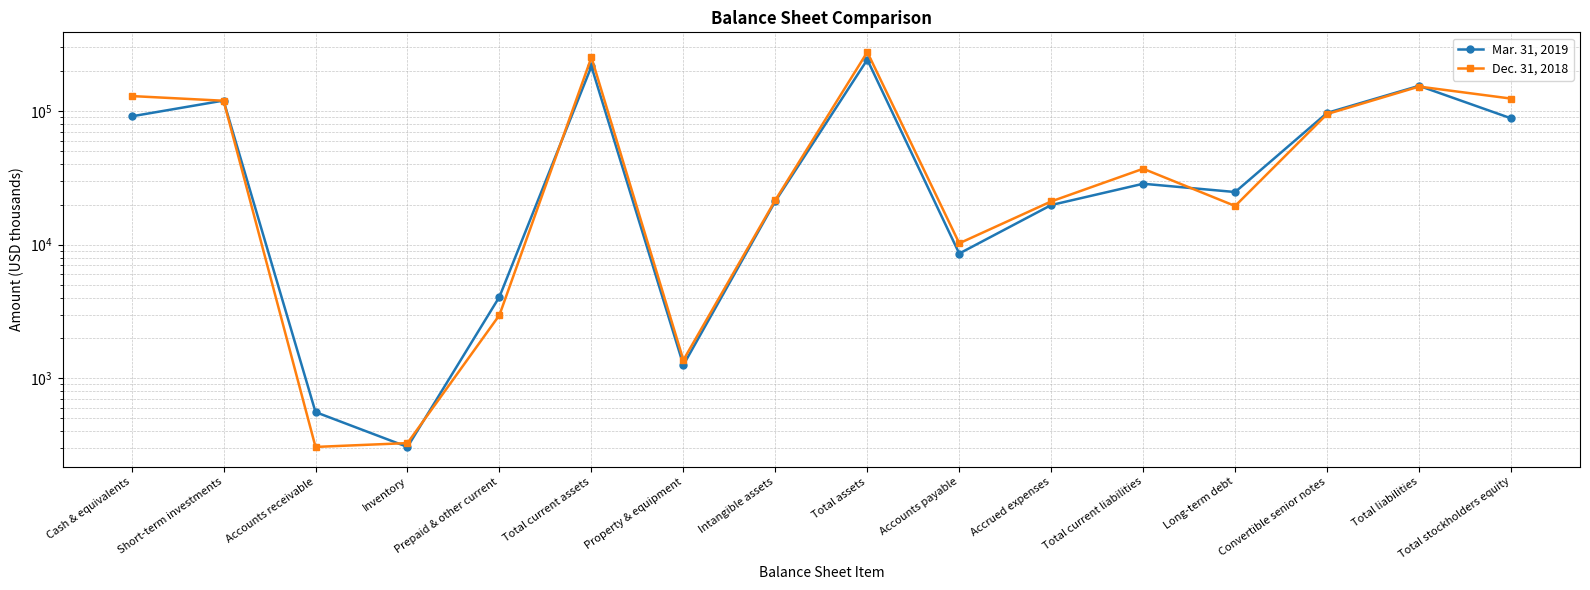

How many times do Mar. 31, 2019 and Dec. 31, 2018 cross each other?

6